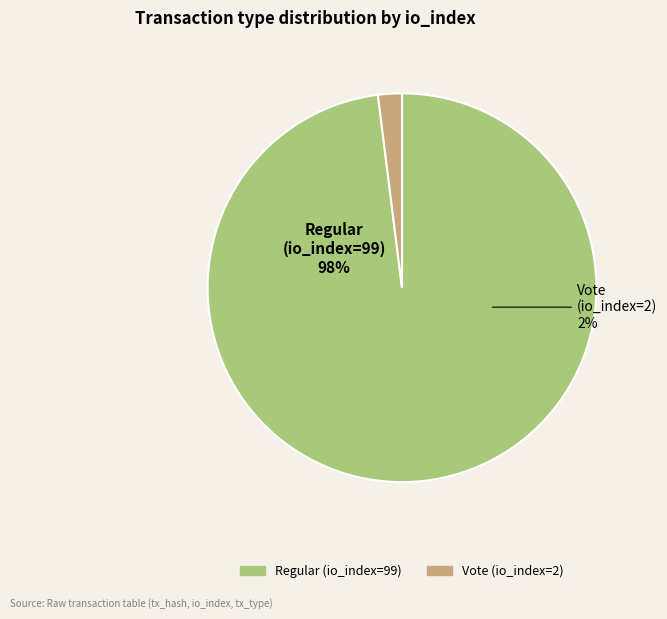

How many segments does this pie chart have?

2